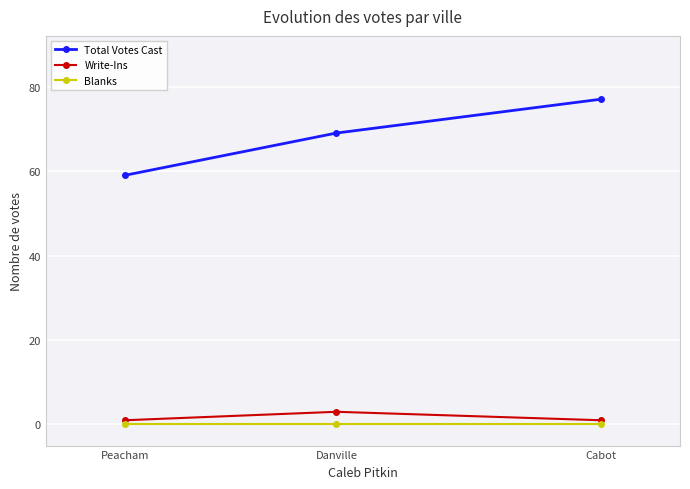

Count the number of categories in the chart.

3